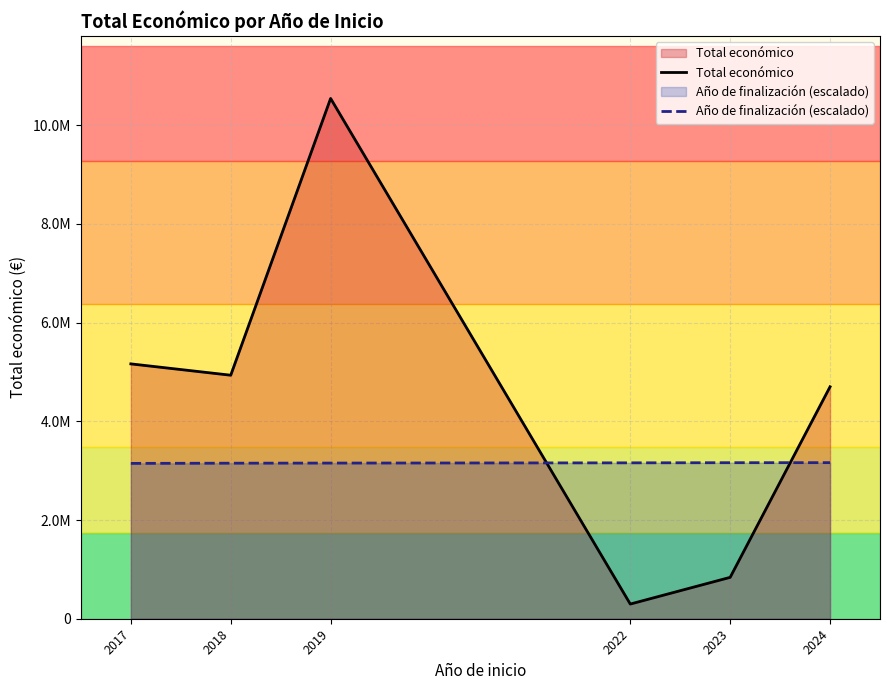

Which has a higher value, 2022 or 2019?

2019